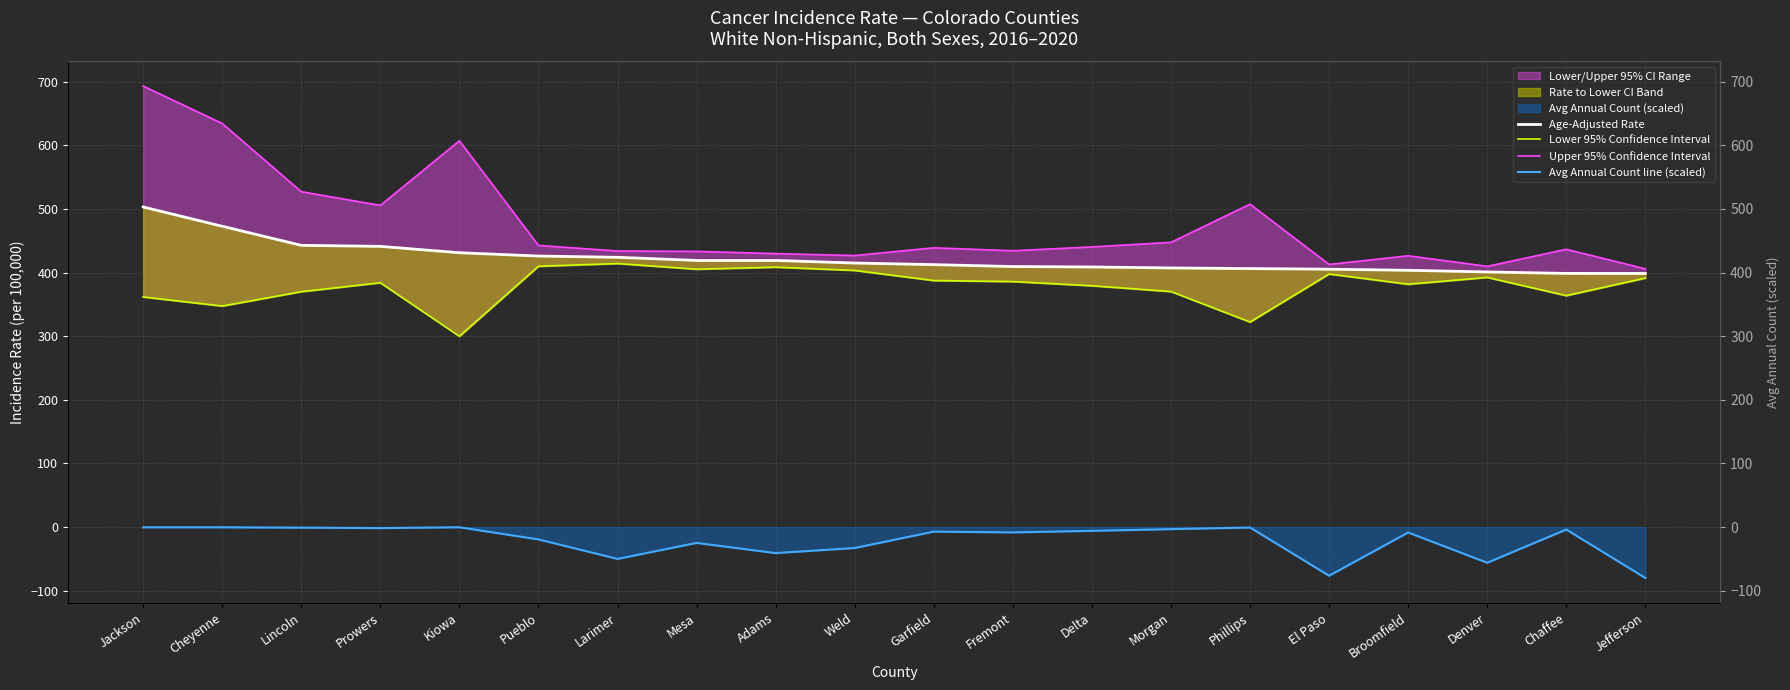

What is the highest value of the Upper 95% Confidence Interval series?

693.0